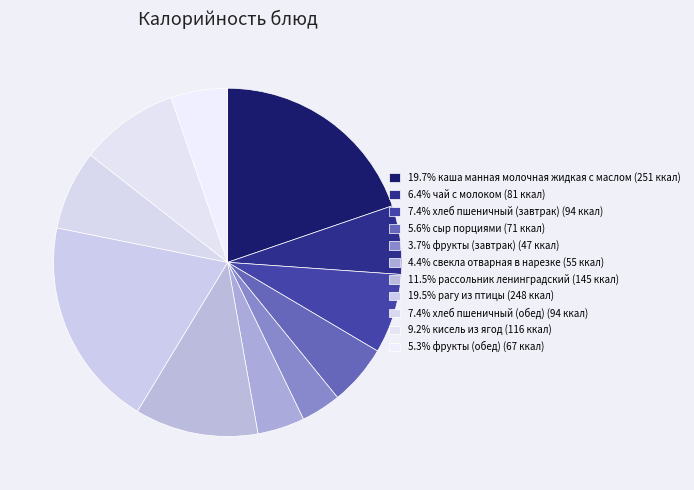

Count the number of slices in the pie.

11